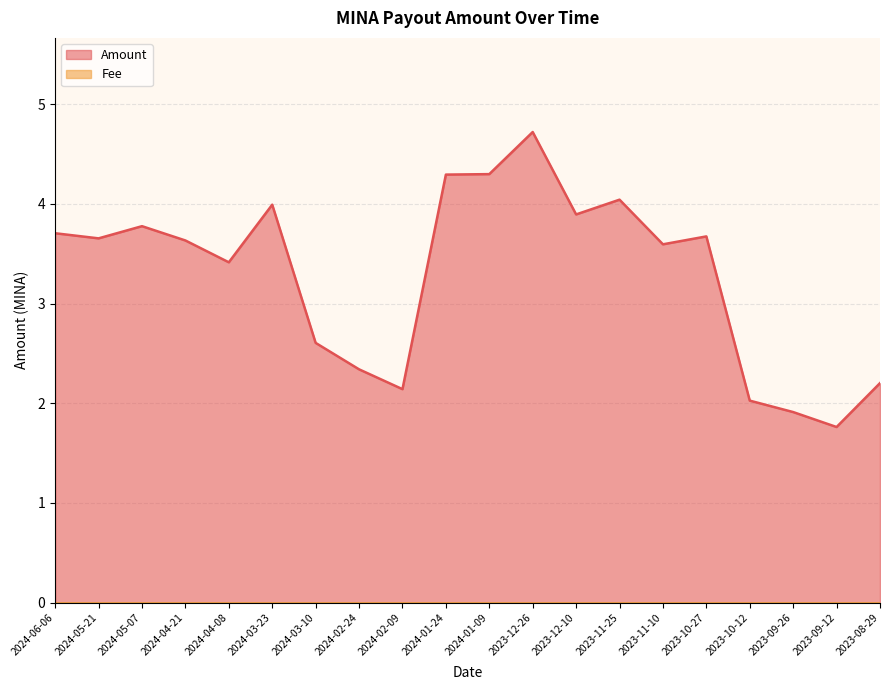

Read the value at 2024-04-08.

3.4